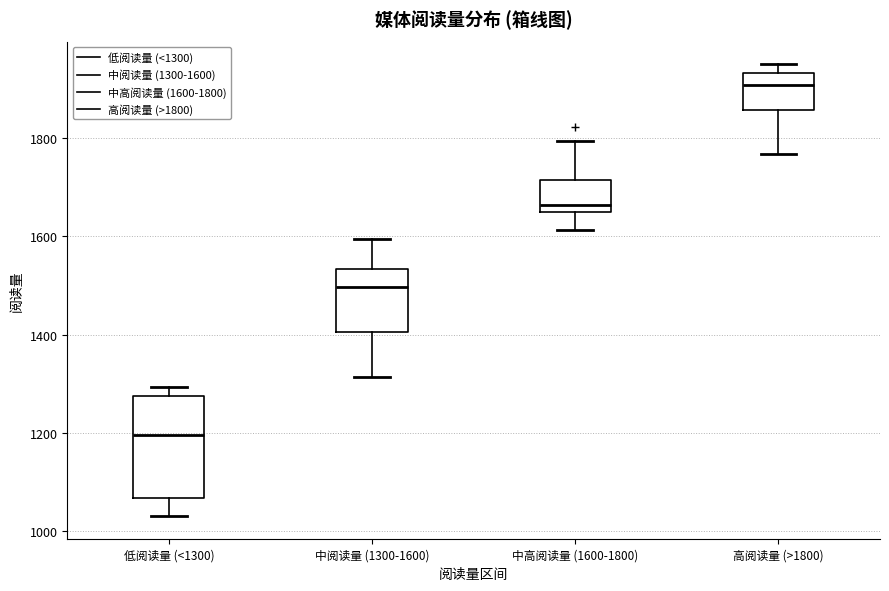

Which box has the lowest median line?

低阅读量 (<1300)